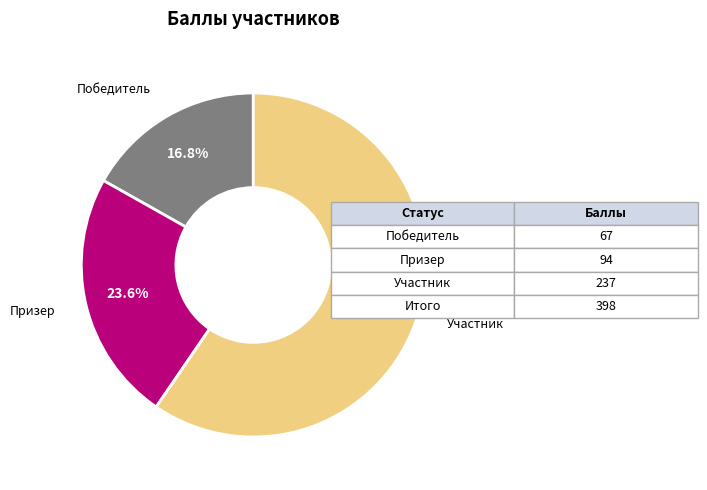

Does any single category account for the majority?

Yes